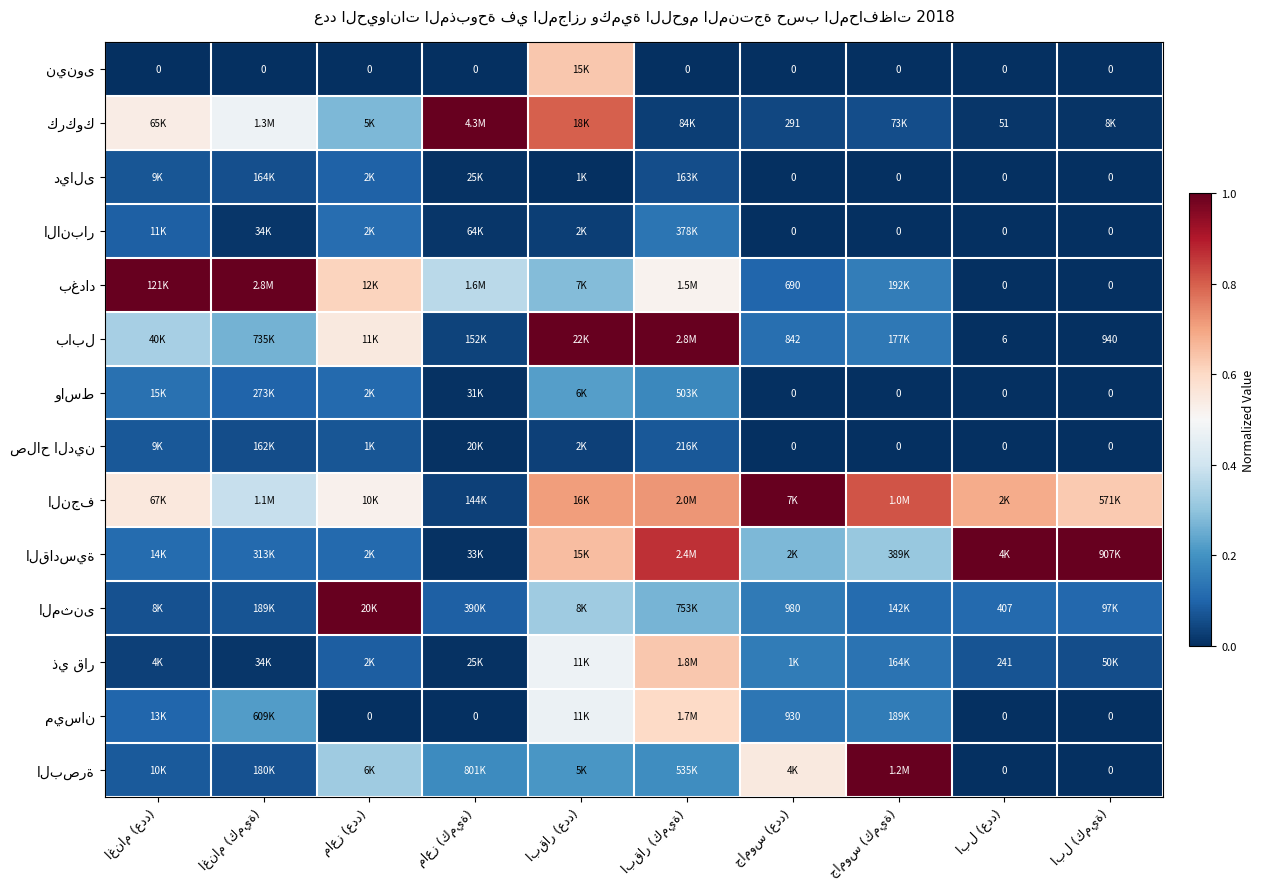

What value does the بغداد series have at ابقار (كمية)?

0.5